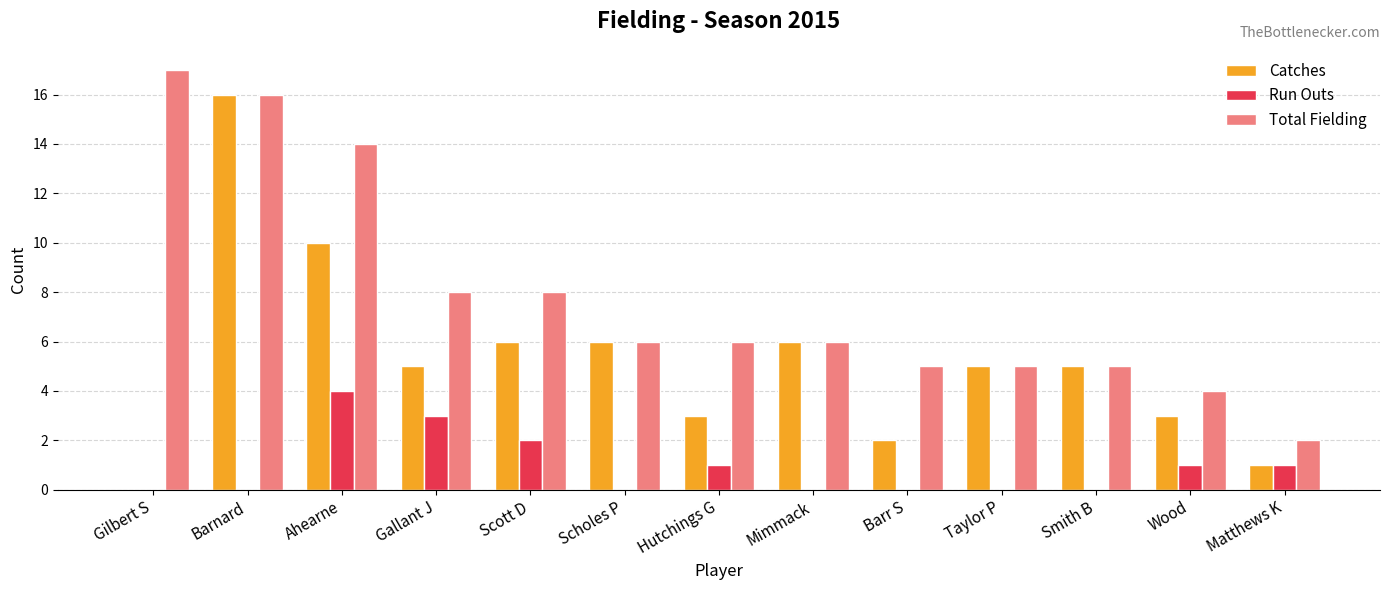

What is the sum of all Run Outs values?

12